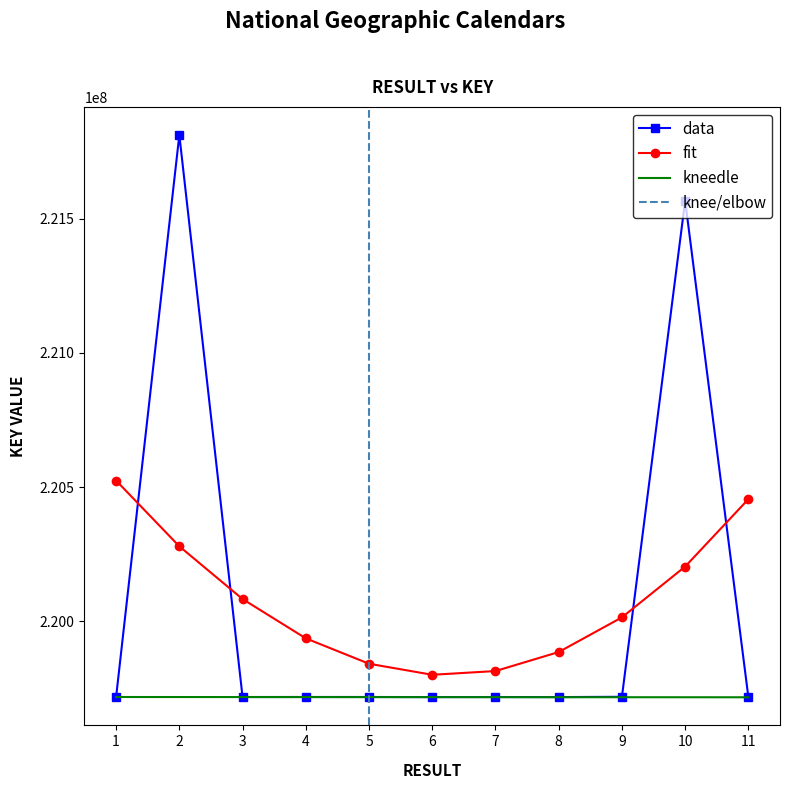

Reading left to right, extract all data points from this chart.

1=219716936	2=221812726	3=219716894	4=219717018	5=219716977	6=219716688	7=219716853	8=219716647	9=219717717	10=221567835	11=219715942